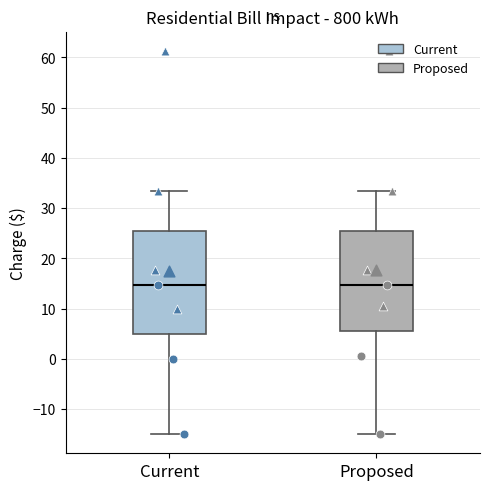

Reading left to right, read every box against the y-axis: the position of its median line, the range the box covers, and the ends of its whiskers. The values are not printed on the chart, so give them approximately, as read against the axis.

Current: median 15, box 5 to 25, whiskers -15 to 33
Proposed: median 15, box 6 to 25, whiskers -15 to 33